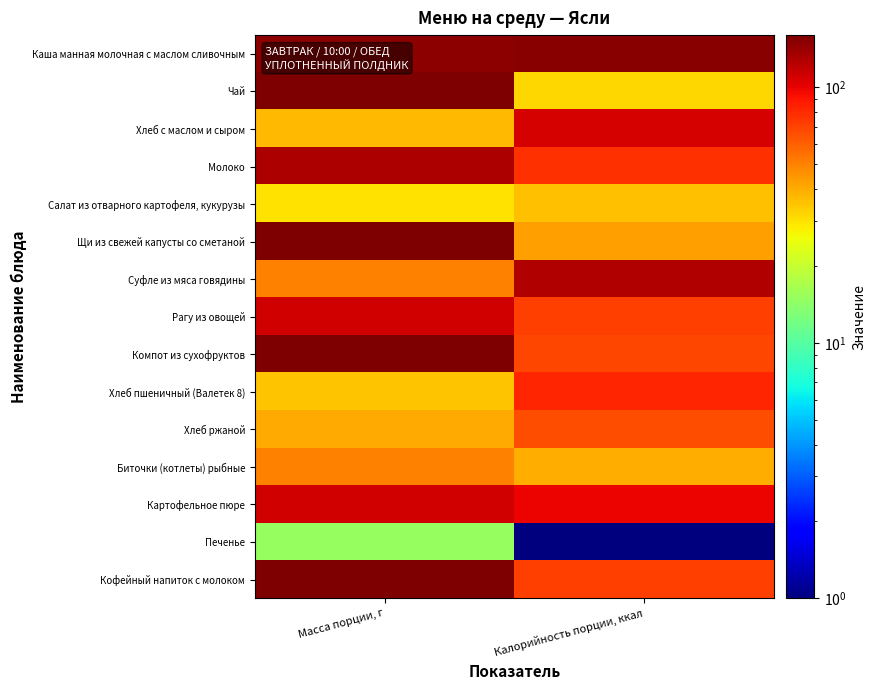

At which category does the chart reach its minimum across all series?

Калорийность порции, ккал